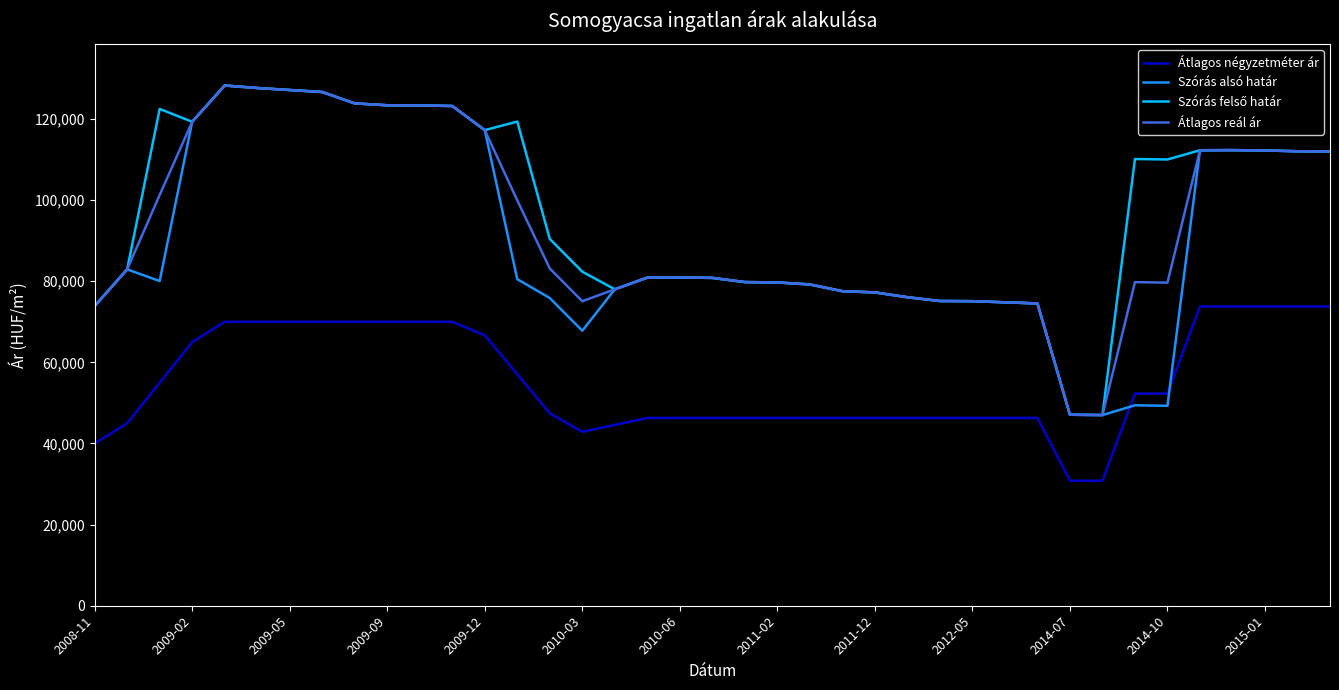

True or false: Átlagos négyzetméter ár and Átlagos reál ár cross at least once.

False